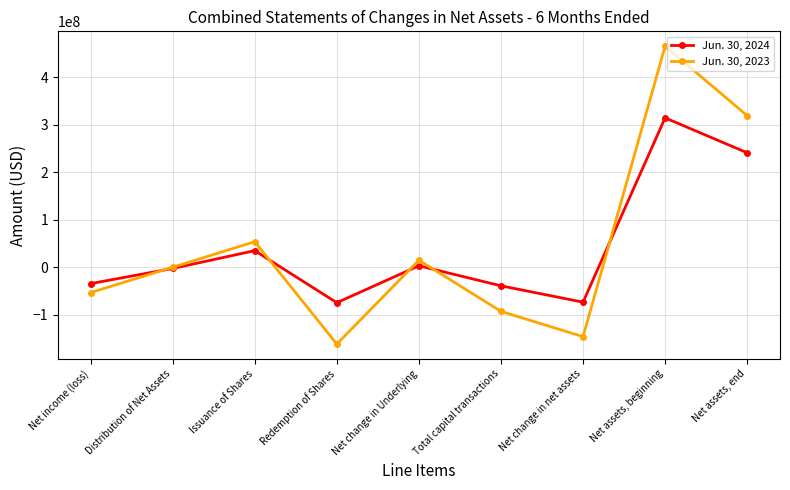

What is the sum of all Jun. 30, 2023 values?

399563304